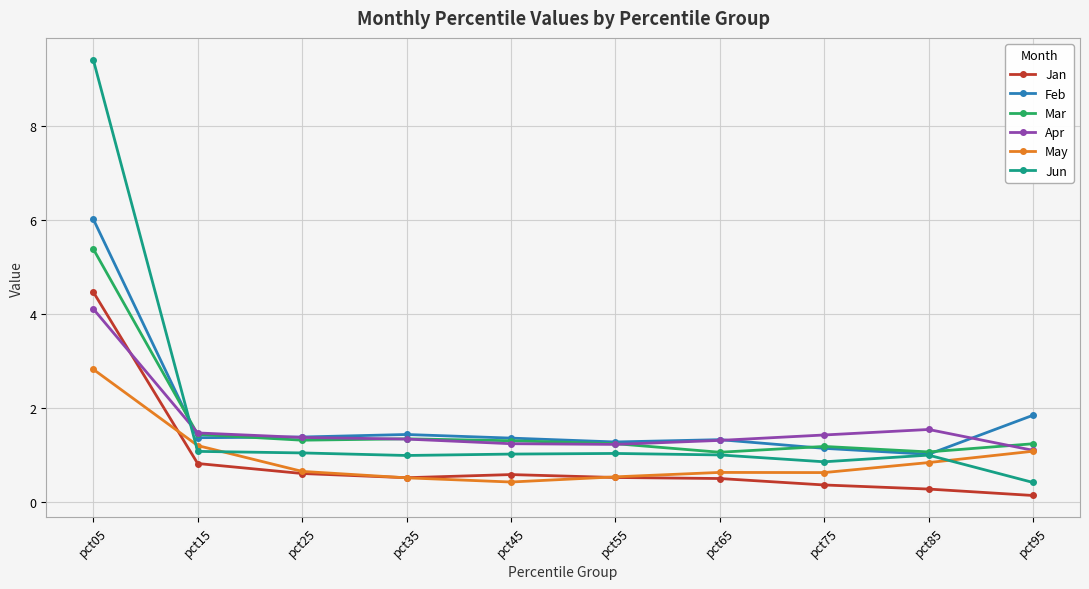

The Mar series shows 1.3 at pct35. True or false?

True